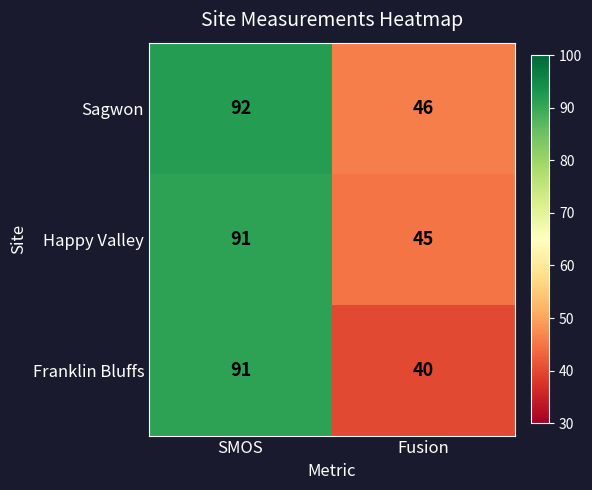

Rank the series by their average value, from highest to lowest.

Sagwon, Happy Valley, Franklin Bluffs